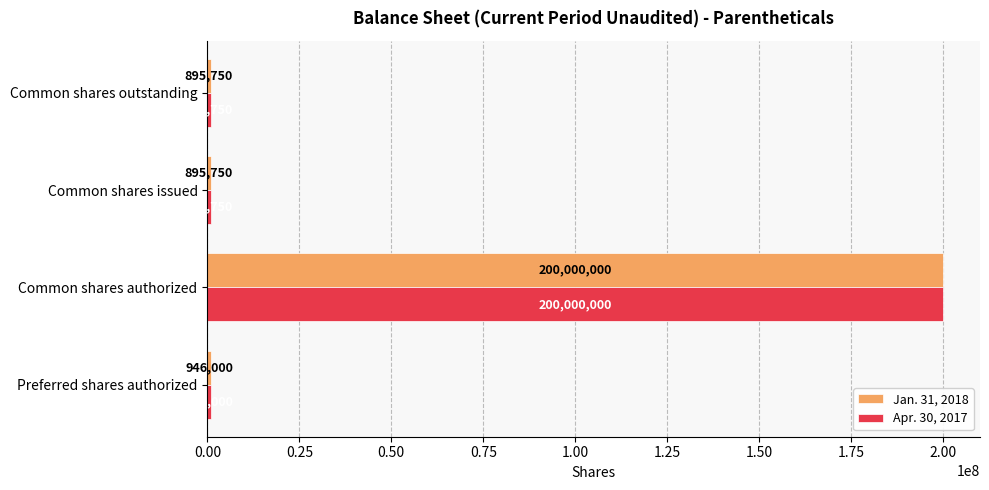

What is the approximate value of Jan. 31, 2018 at Preferred shares authorized, to the nearest 10?

946000